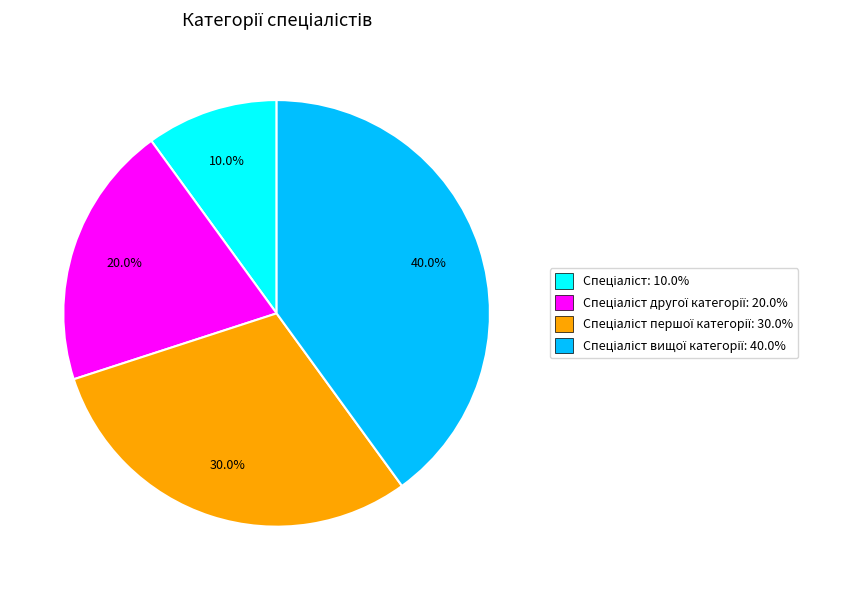

Is there a majority slice in this chart?

No